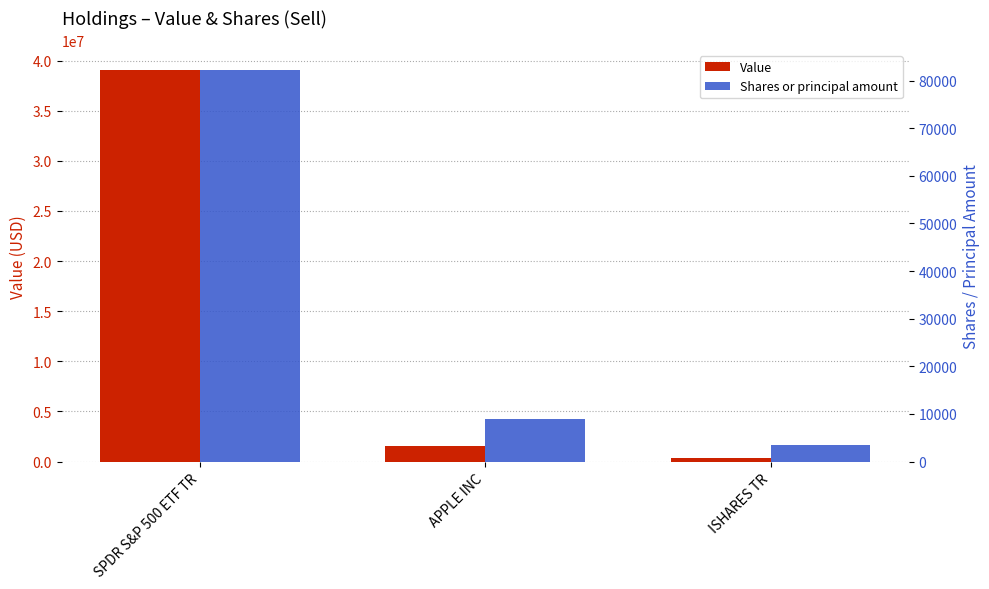

How many bars are there in total?

6